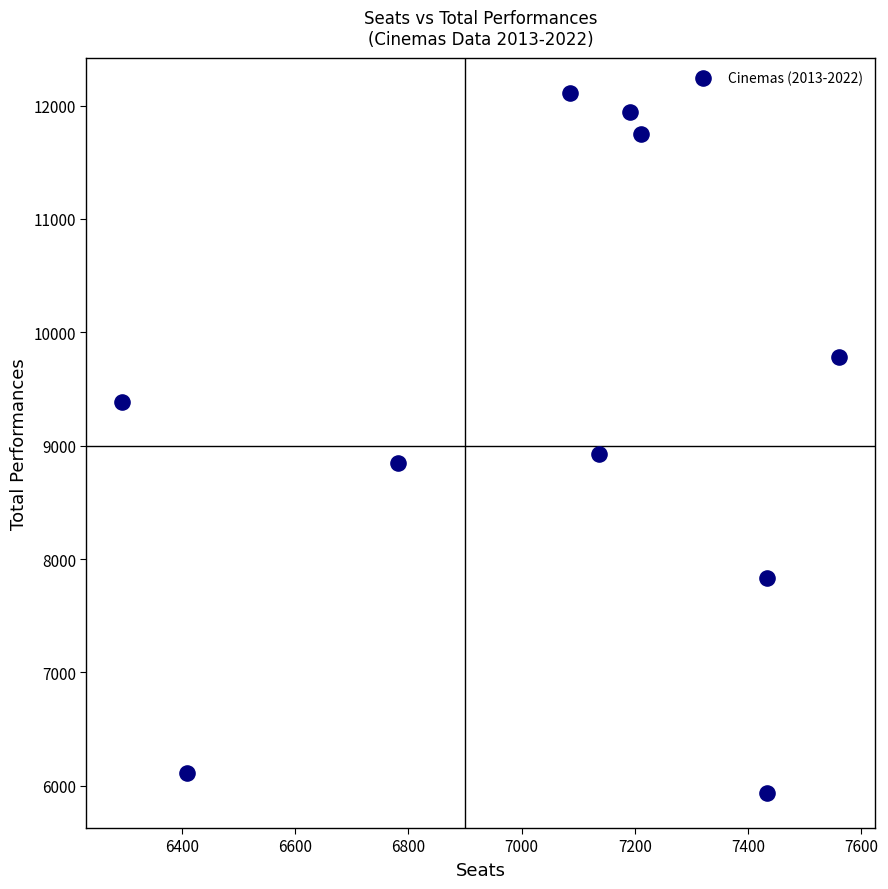

What Y value in the scatter plot is closest to 9025?

8931